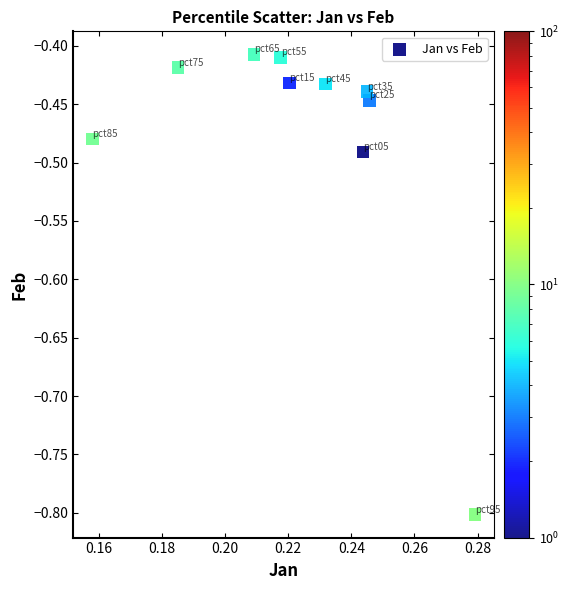

What is the range of Y values (max minus min)?

0.4